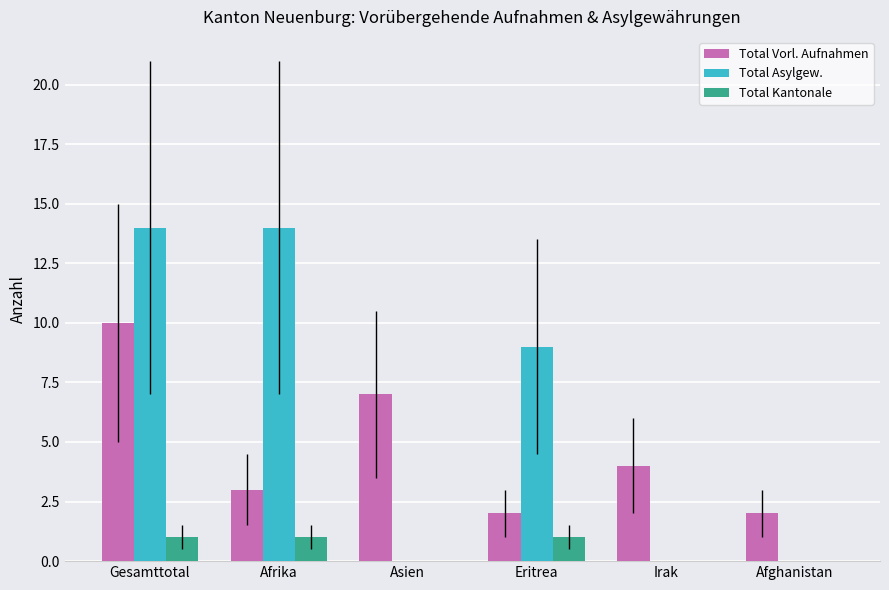

What is the greatest value displayed?

14